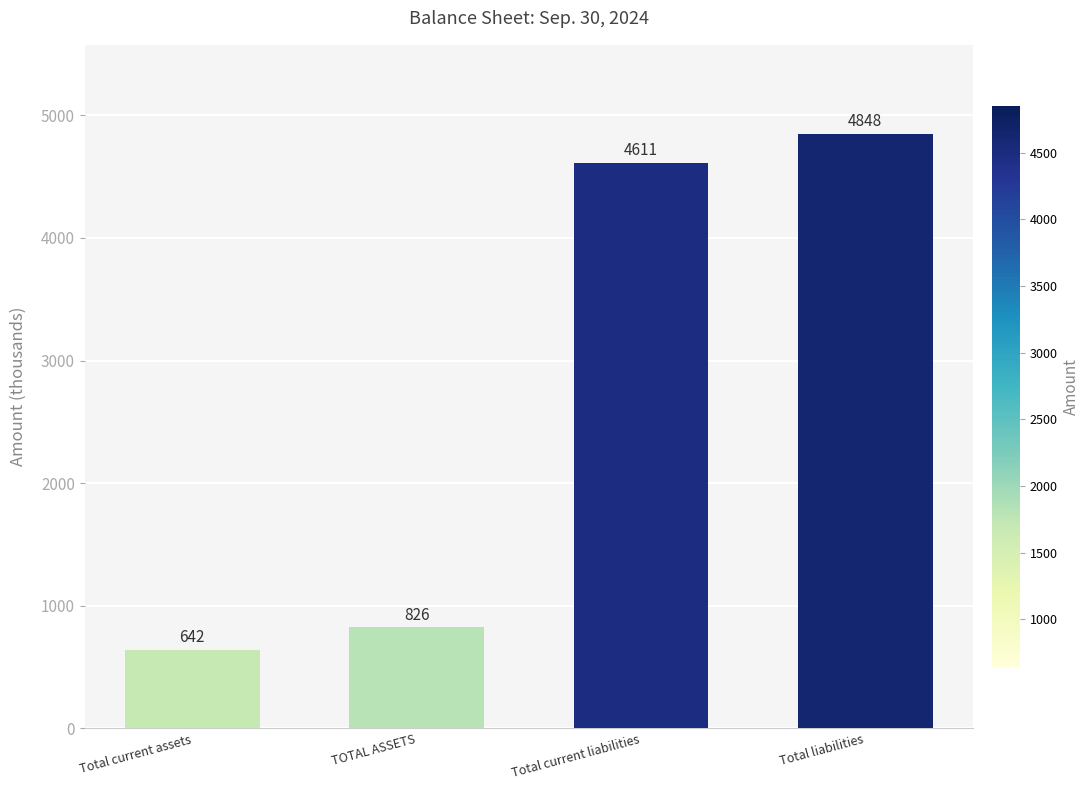

At which label is the value closest to 2745?

Total current liabilities